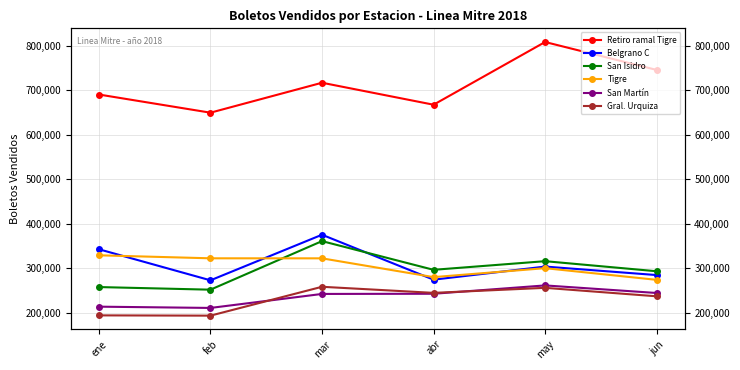

What is the sum of the Belgrano C values at feb and mar?

648284